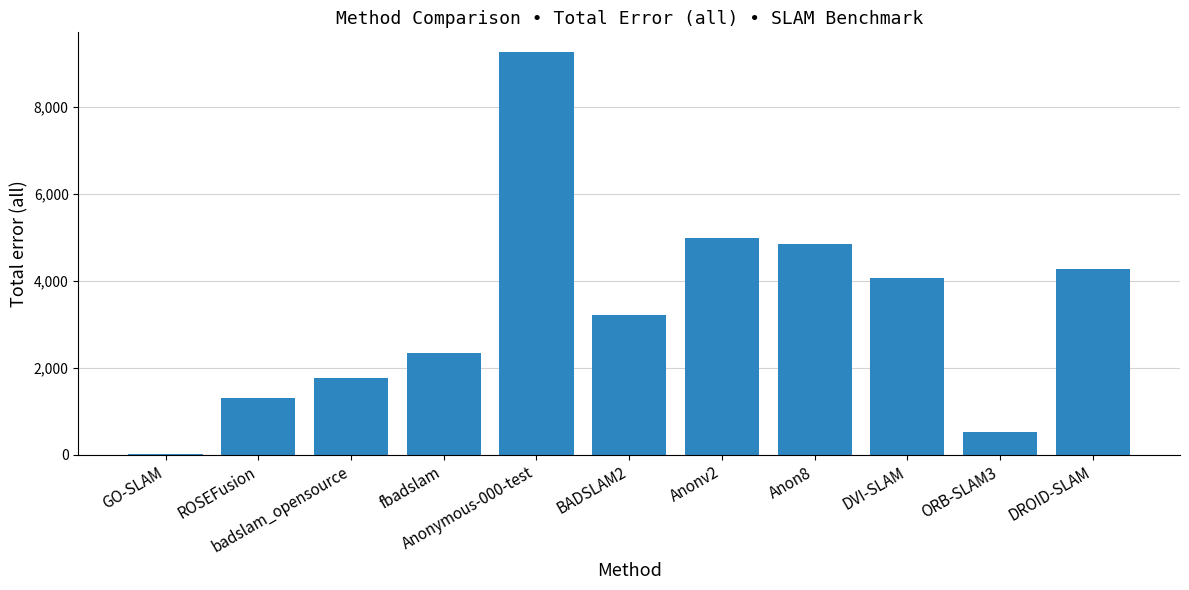

Where does the data first go above 3204?

Anonymous-000-test